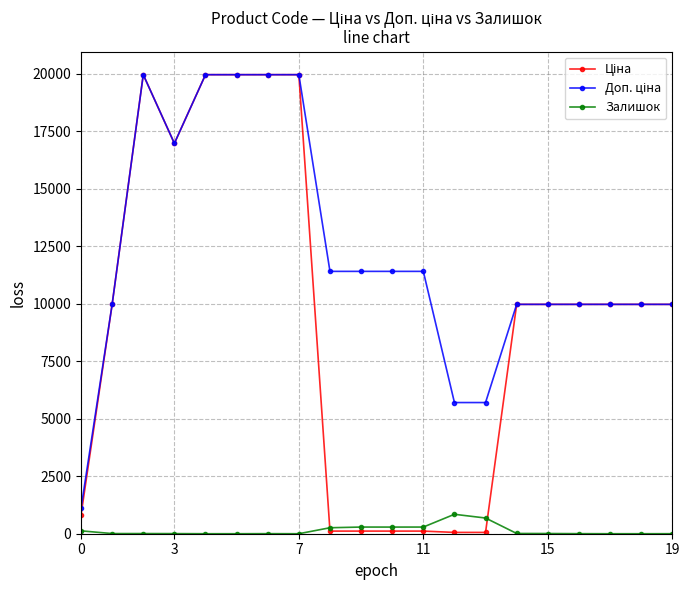

Is this an area chart (filled region under the line)?

No